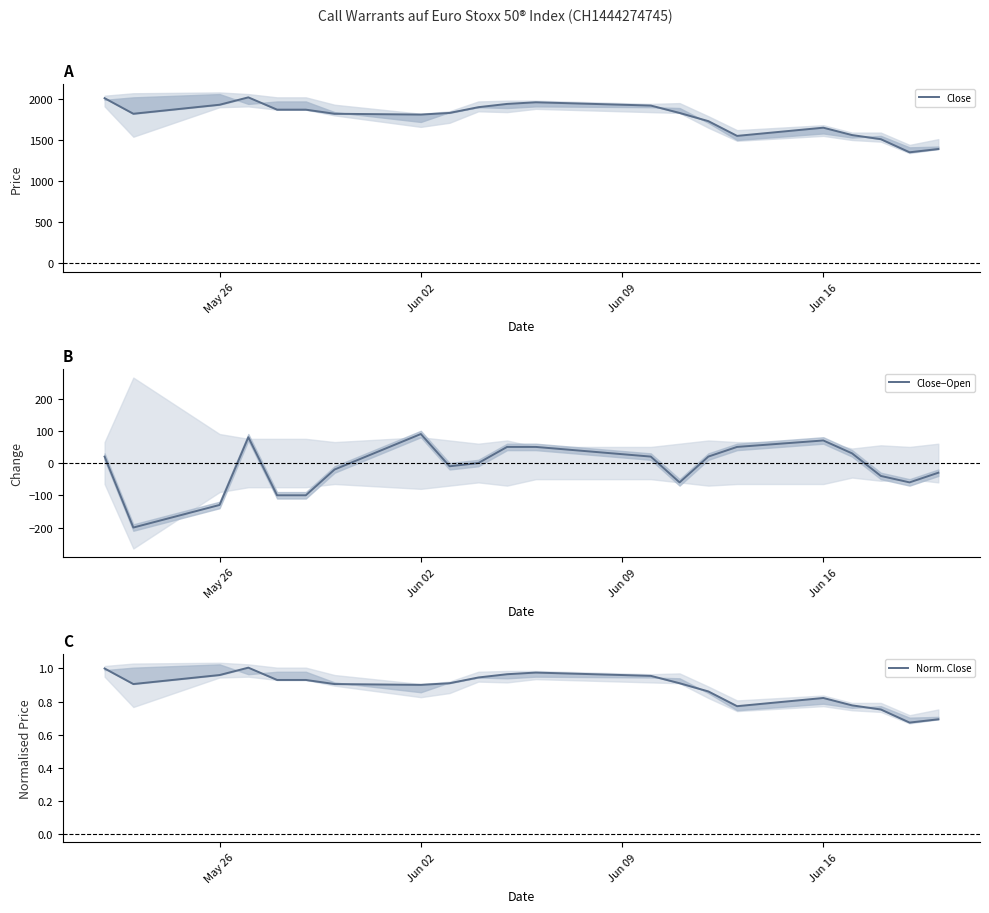

True or false: Close and Norm. Close cross at least once.

False